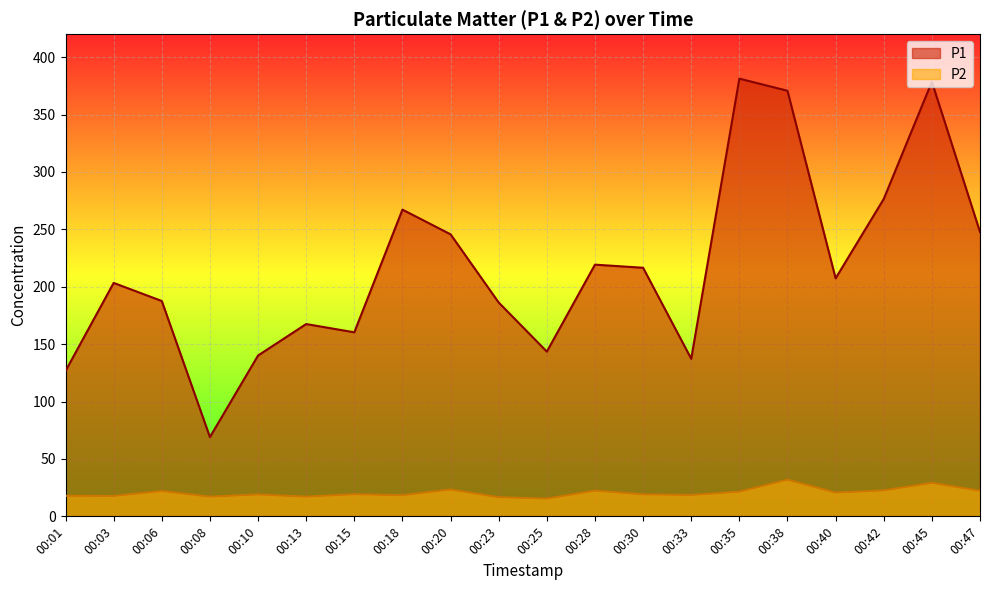

How many interior local peaks does the P1 series have?

6